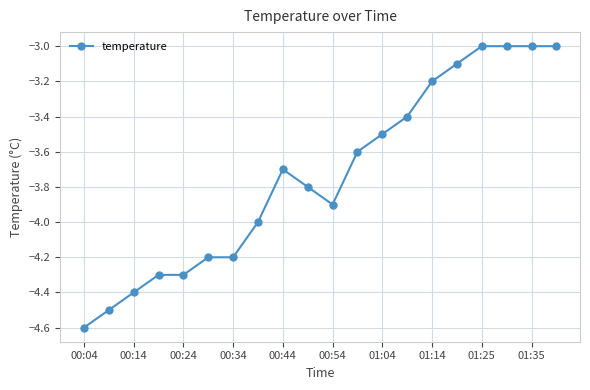

What is the difference between the maximum and minimum values?

1.6